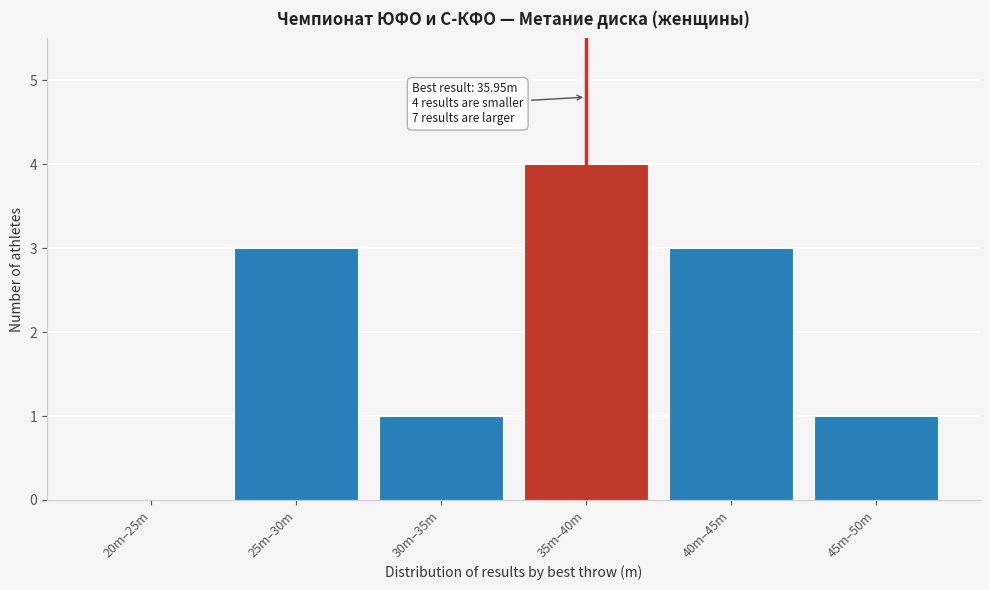

Reading right to left, extract all data points from this chart.

45m–50m=1	40m–45m=3	35m–40m=4	30m–35m=1	25m–30m=3	20m–25m=0